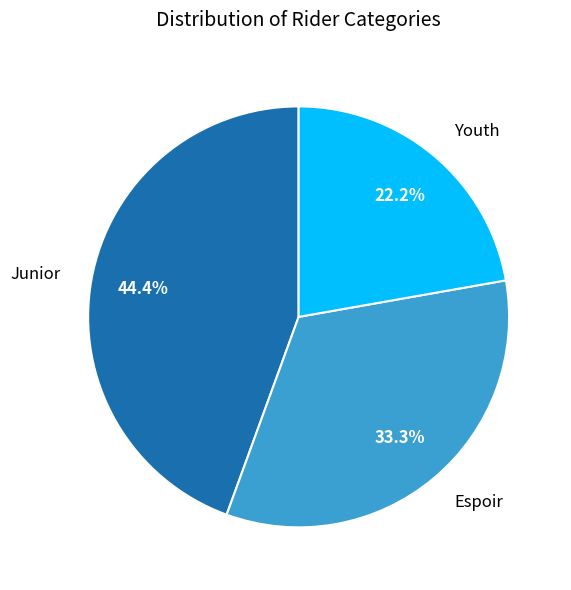

What percentage is the Espoir slice, to the nearest percent?

33%